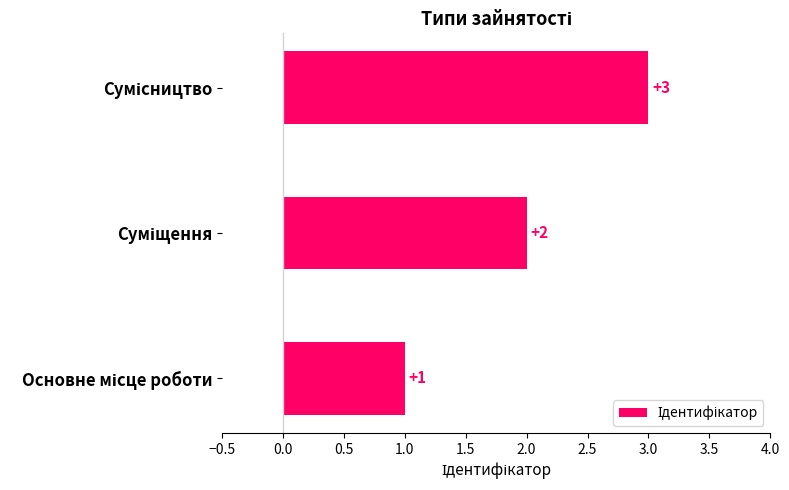

What is the greatest value displayed?

3